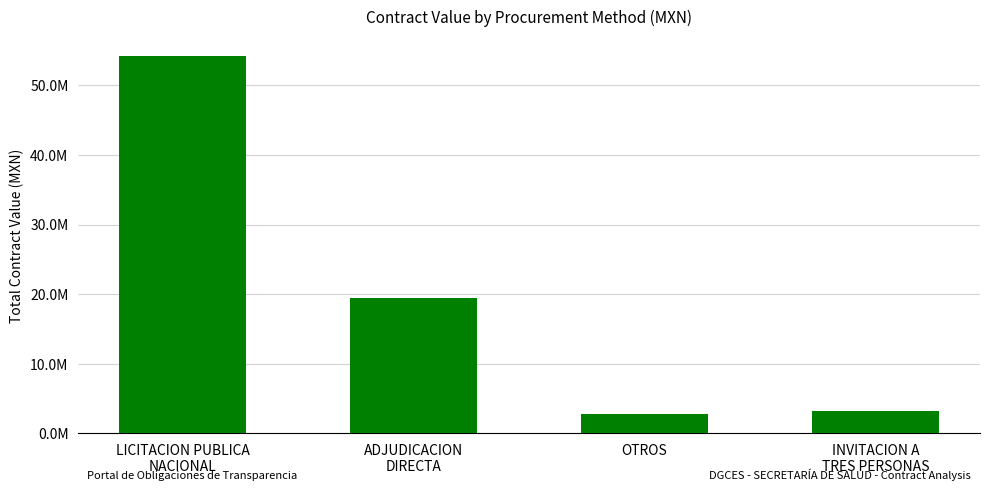

Are the bars horizontal?

No